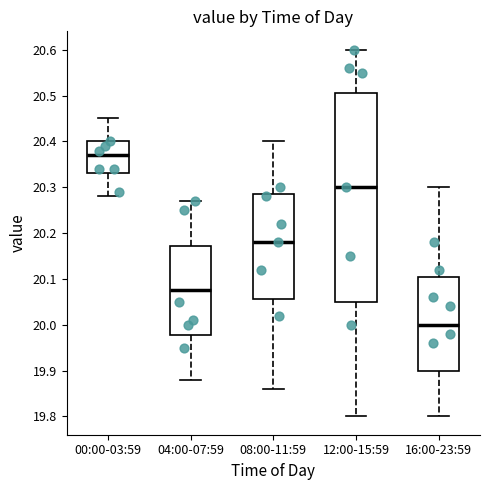

Where does the median line of the box for 00:00-03:59 sit on the y-axis? The values are not printed on the chart, so give them approximately, as read against the axis.

20.37